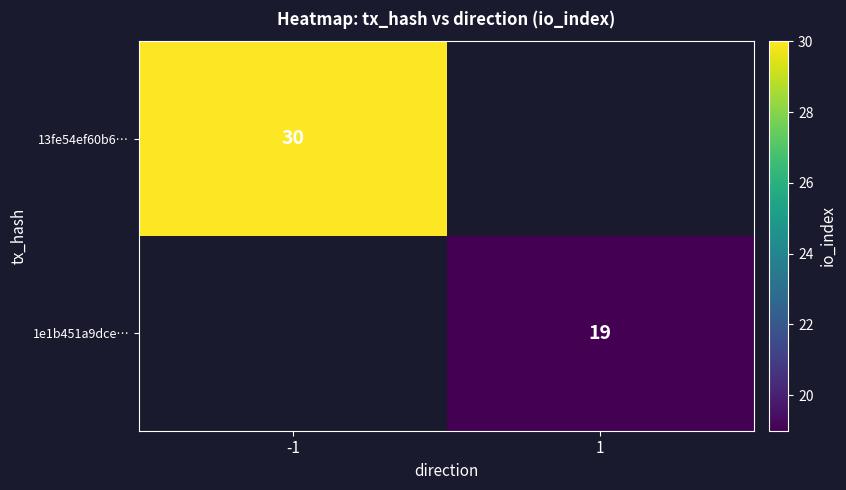

True or false: 13fe54ef60b6… has a value of 52 at -1.

False